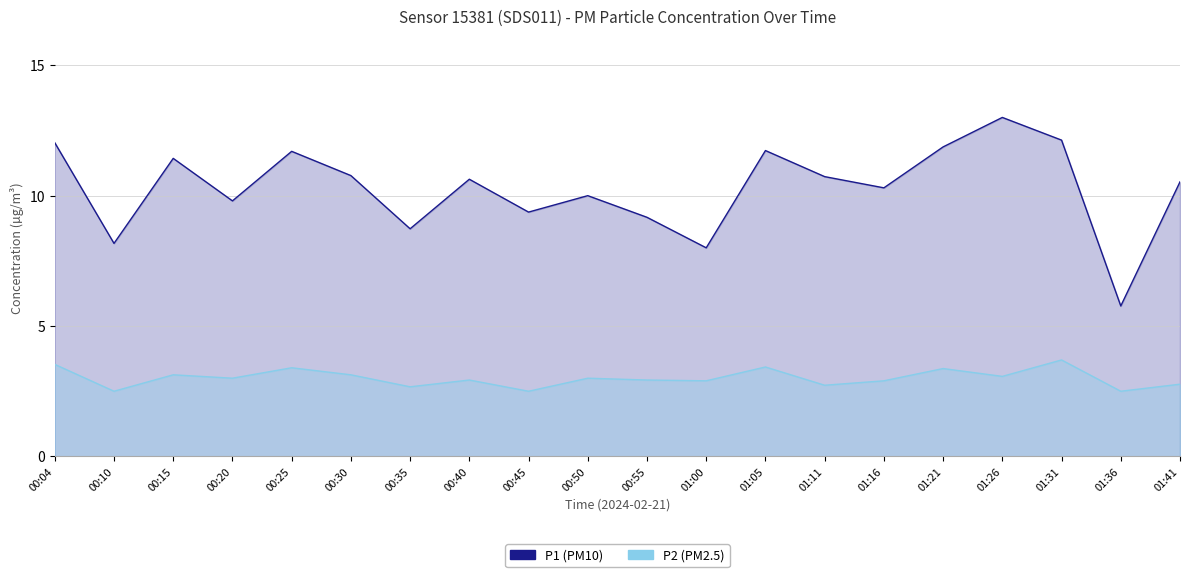

At which category does P1 reach its first local peak?

00:15